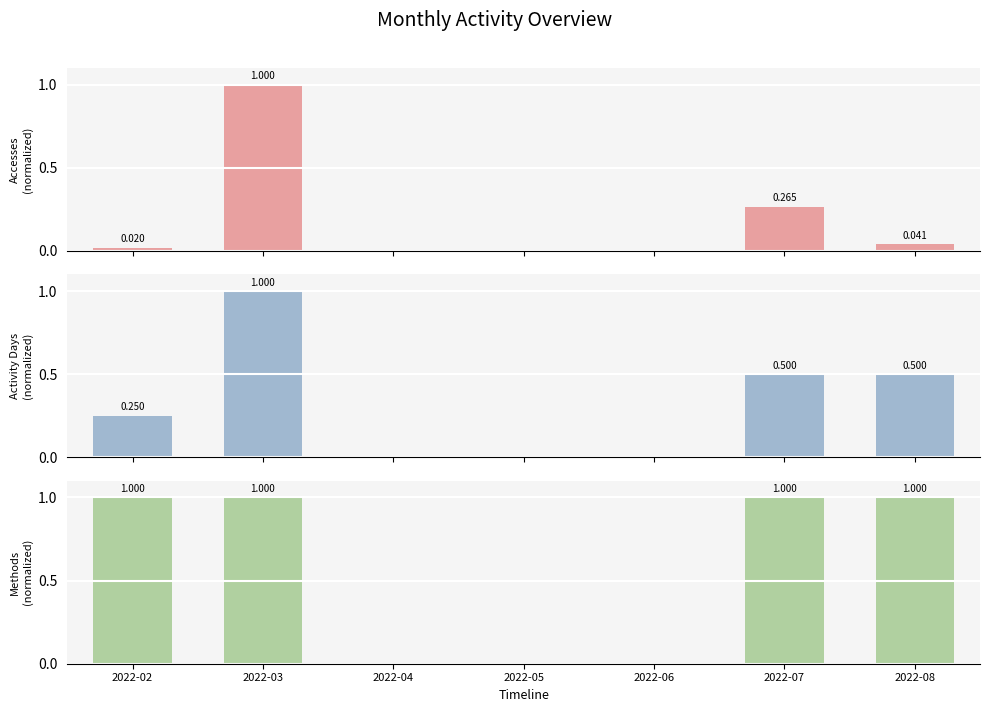

Between 2022-05 and 2022-03, which is larger?

2022-03